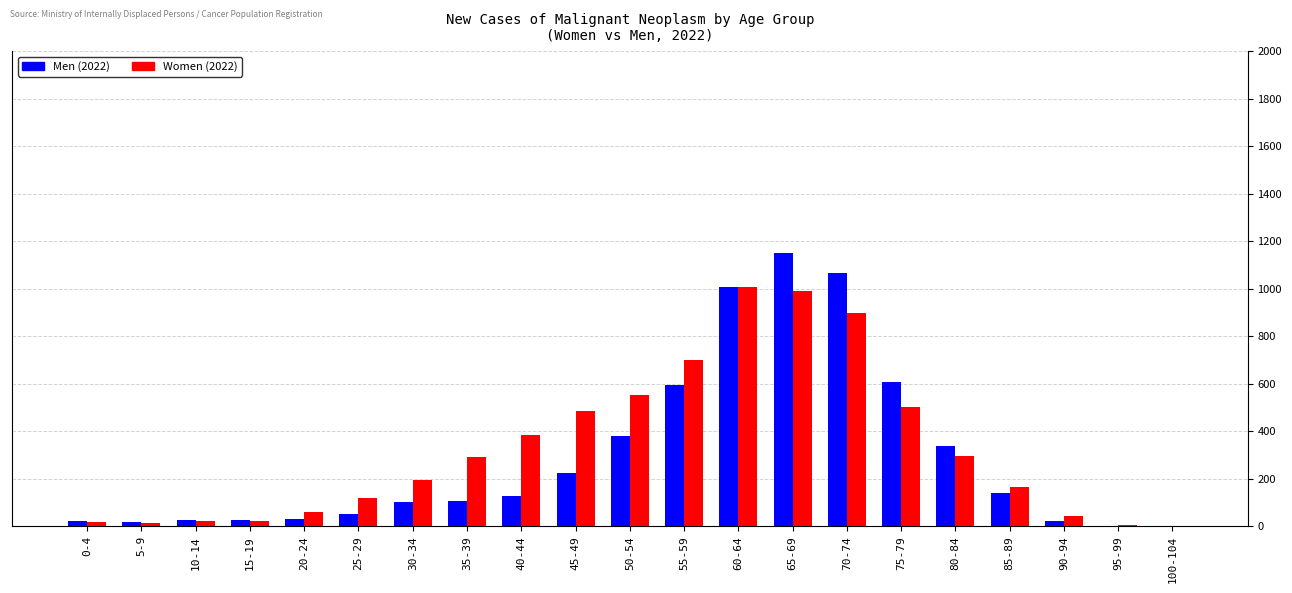

Where is Men (2022) nearest to the value 574?

55-59